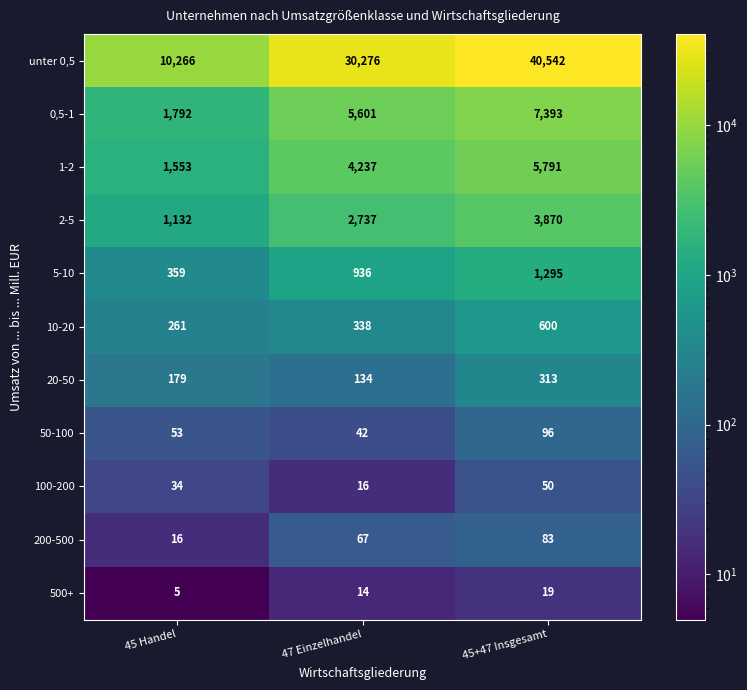

What is the average value of the 100-200 series?

33